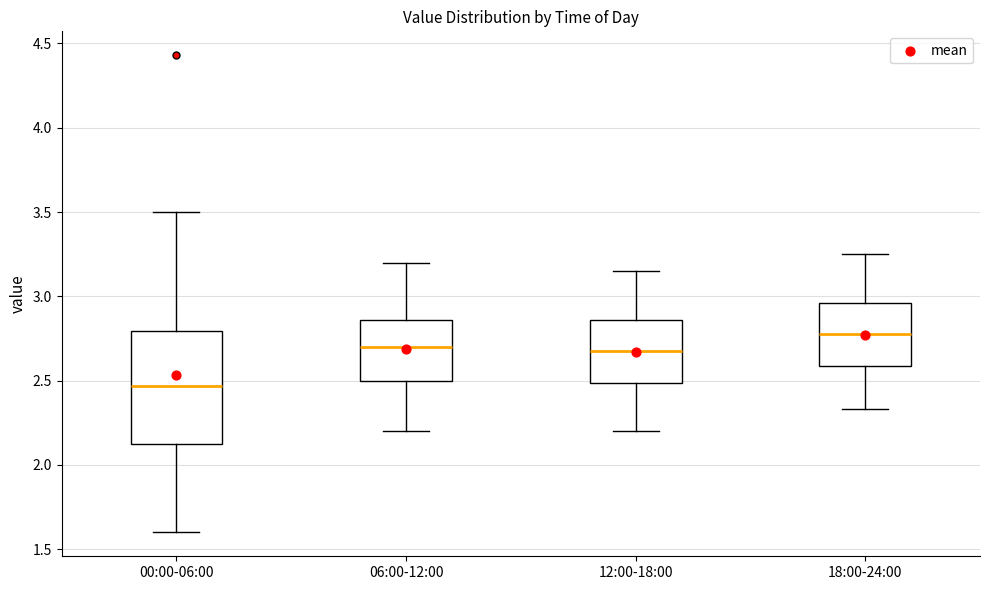

Which box has the lowest median line?

00:00-06:00